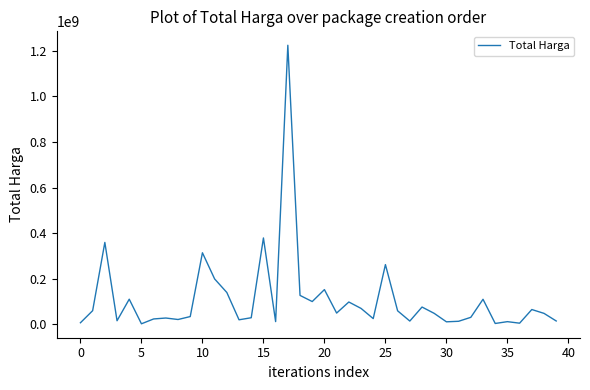

What is the difference between the maximum and minimum values?

1222286250